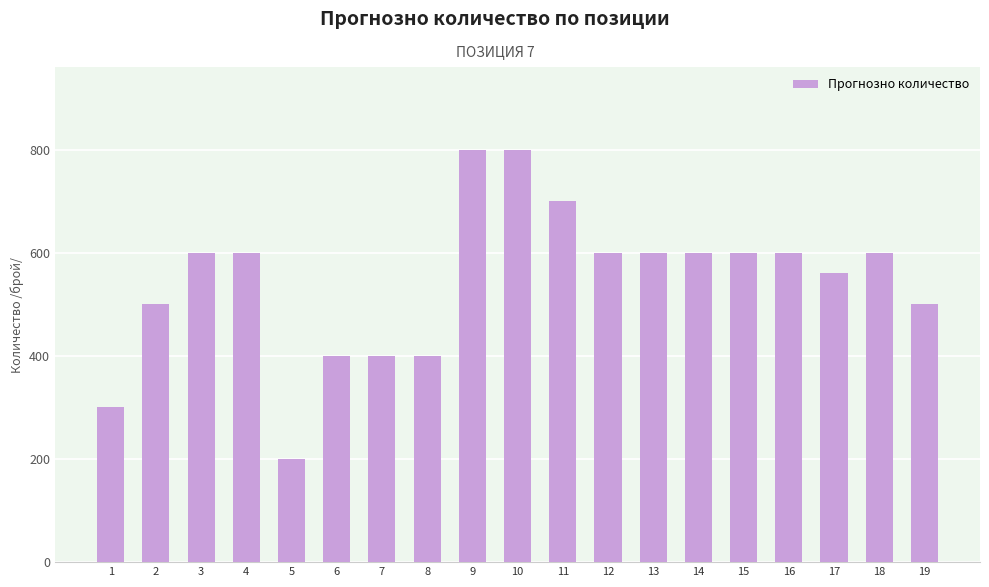

Approximately how many times larger is the value at 6 compared to 1?

1.3